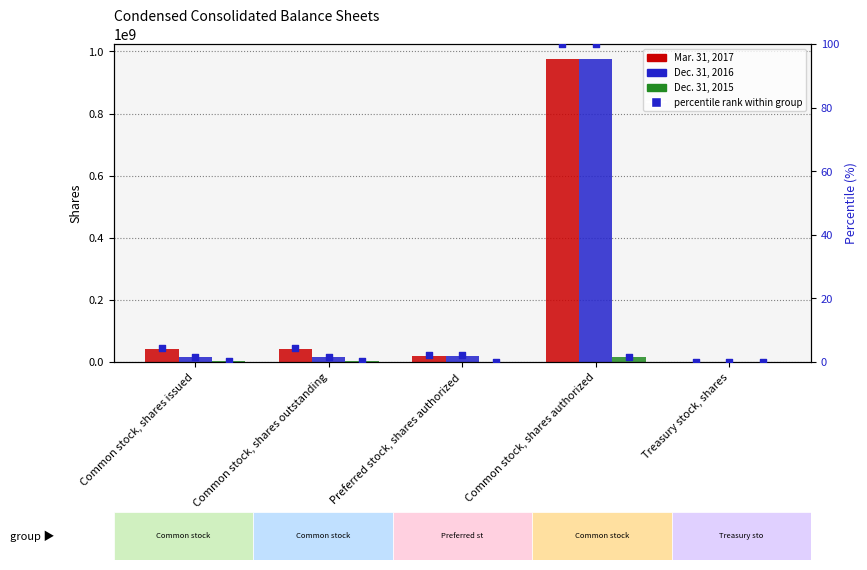

At how many categories does at least one series exceed 252805182?

1